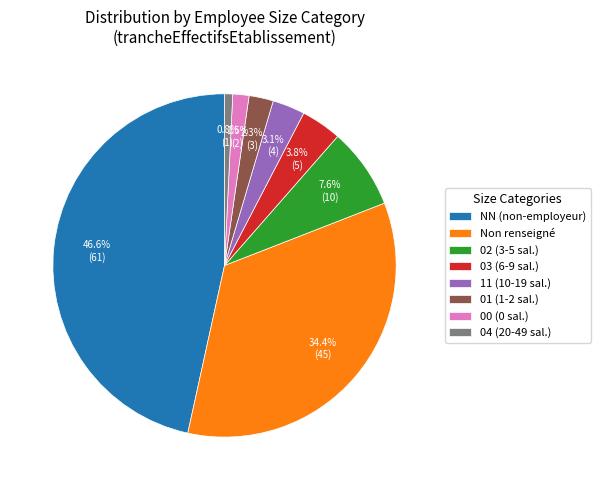

Is there any slice that represents more than half of the pie?

No